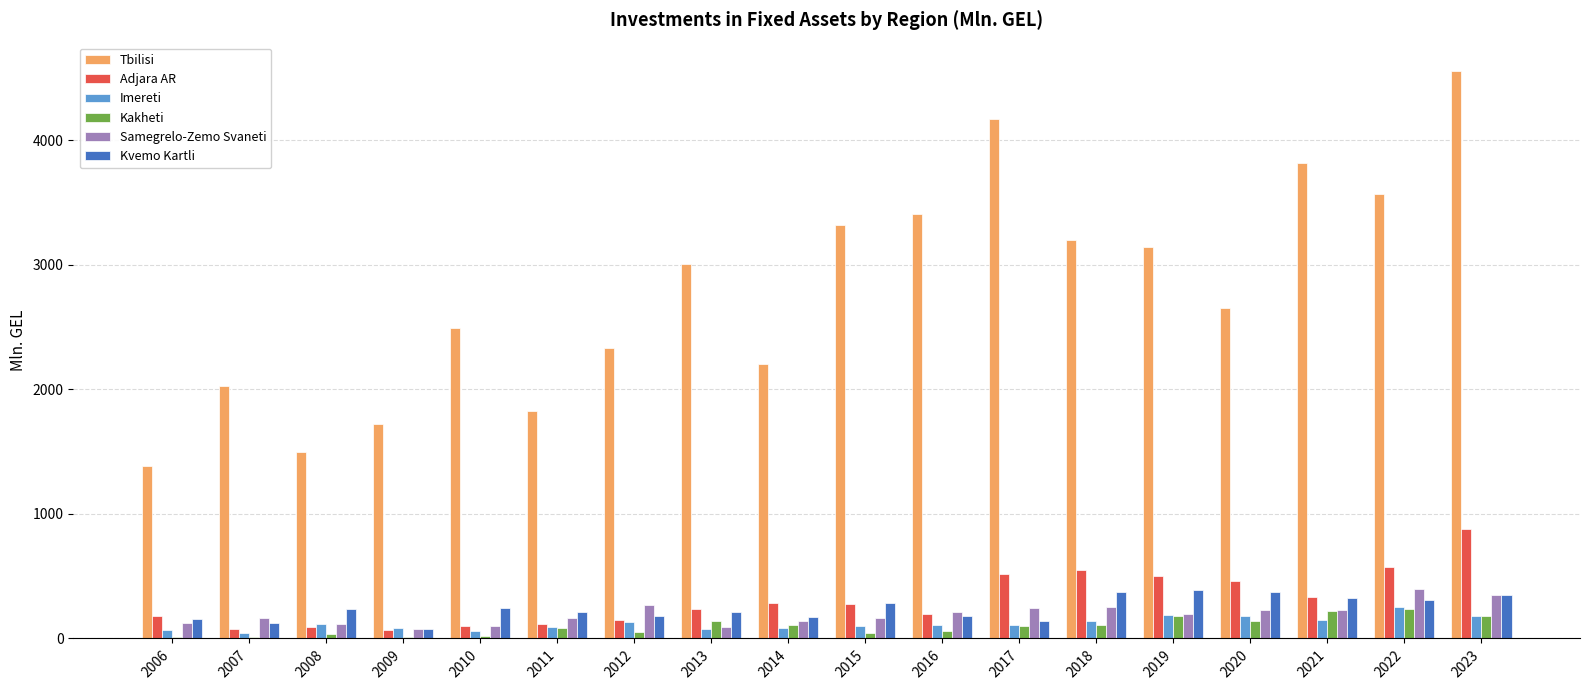

True or false: Adjara AR has a value of 223.4 at 2023.

False